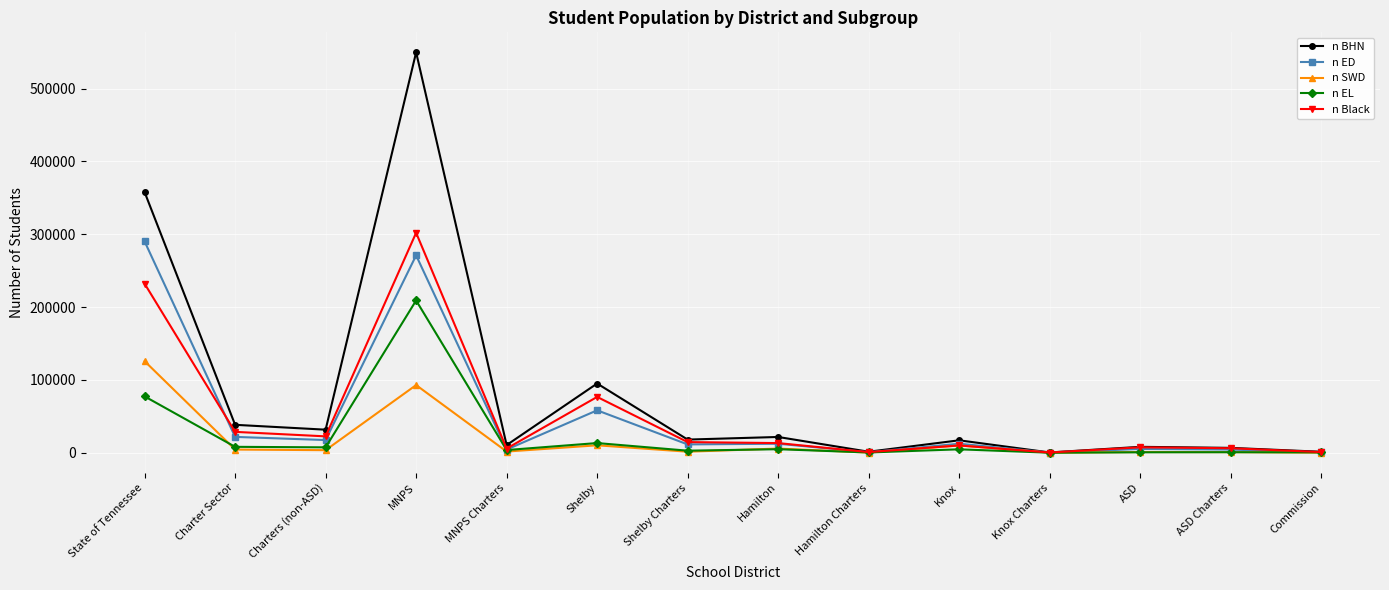

Which series changed the most between Charter Sector and Shelby?

n BHN